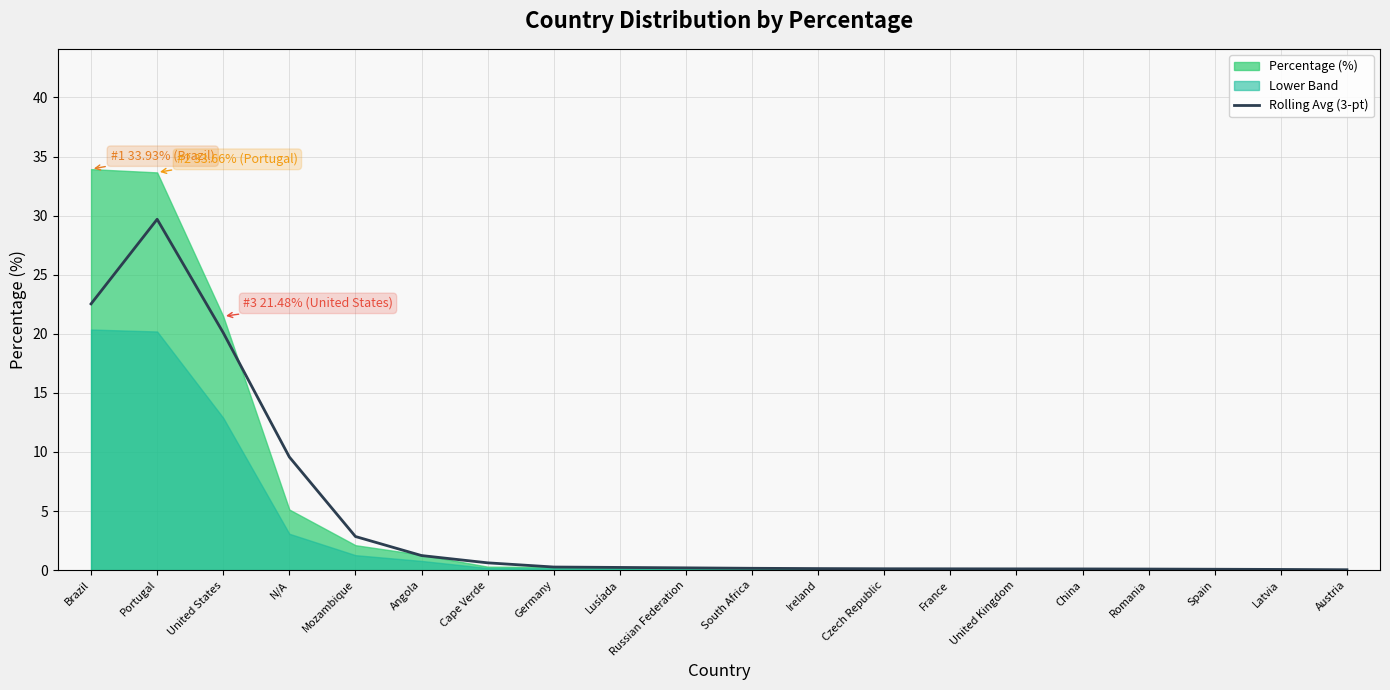

What is the value of the 15th point from the left?

0.1